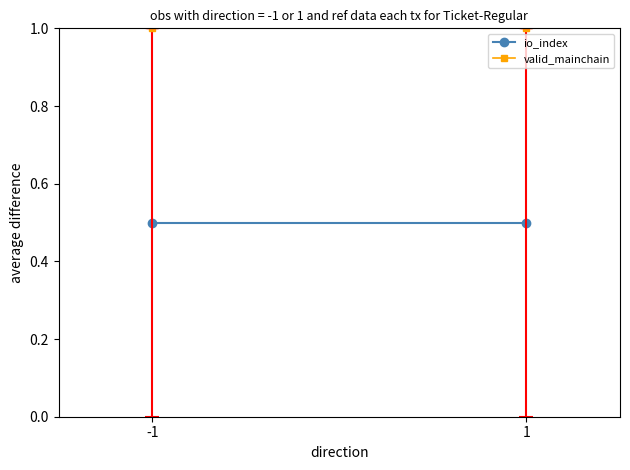

Which category has the lowest value in the valid_mainchain series?

-1